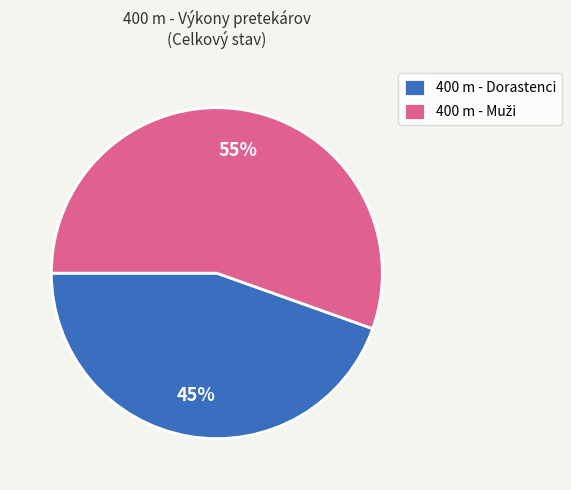

Is it true that 400 m - Dorastenci is 45% of the pie?

True